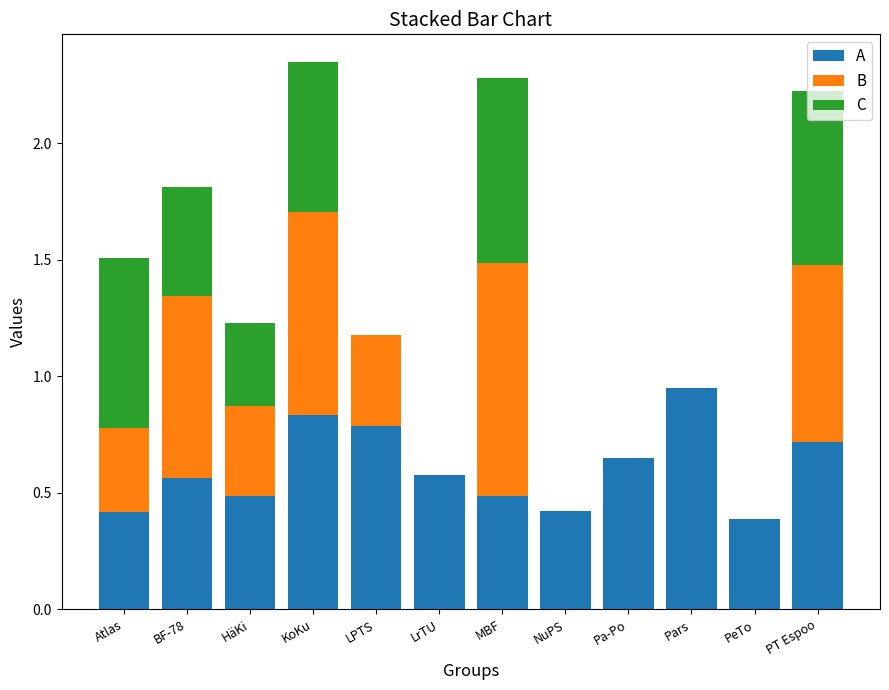

What is the total value across all series at HäKi?

1.2